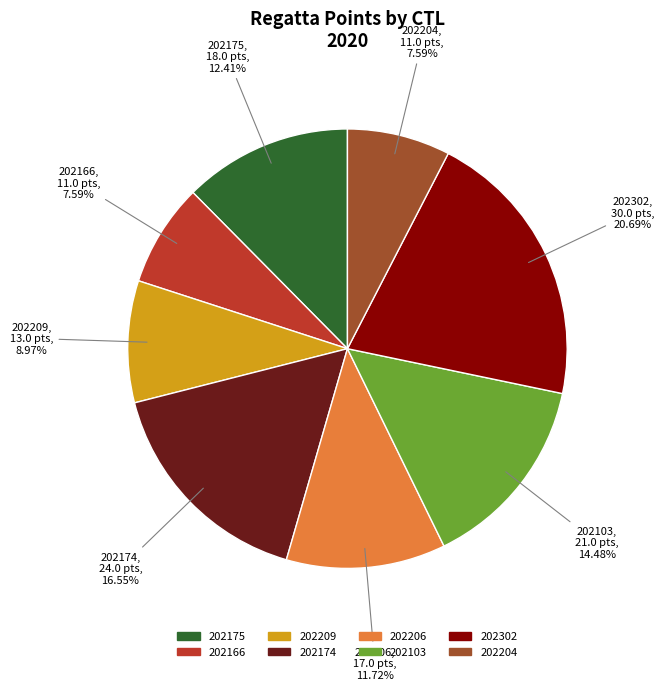

True or false: 202302 accounts for 27% of the total.

False